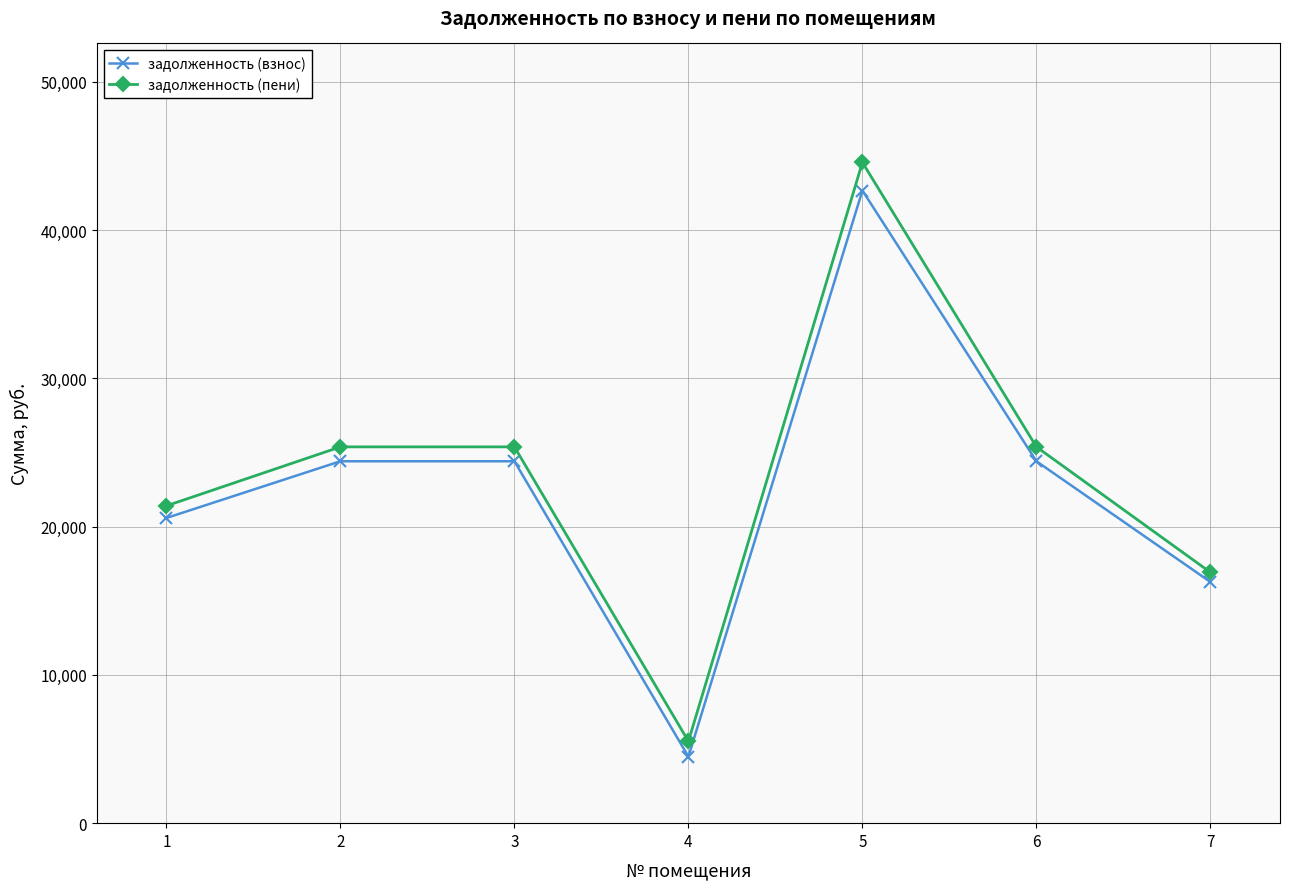

True or false: задолженность (пени) and задолженность (взнос) cross at least once.

False